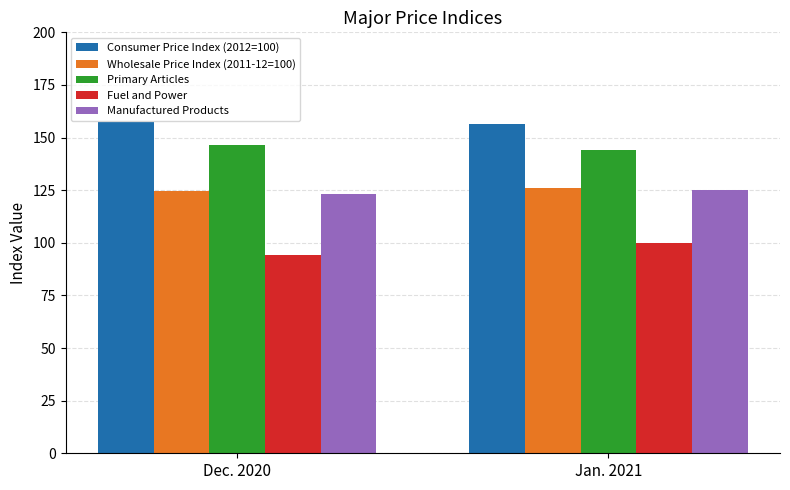

How many bars are there in each group?

5